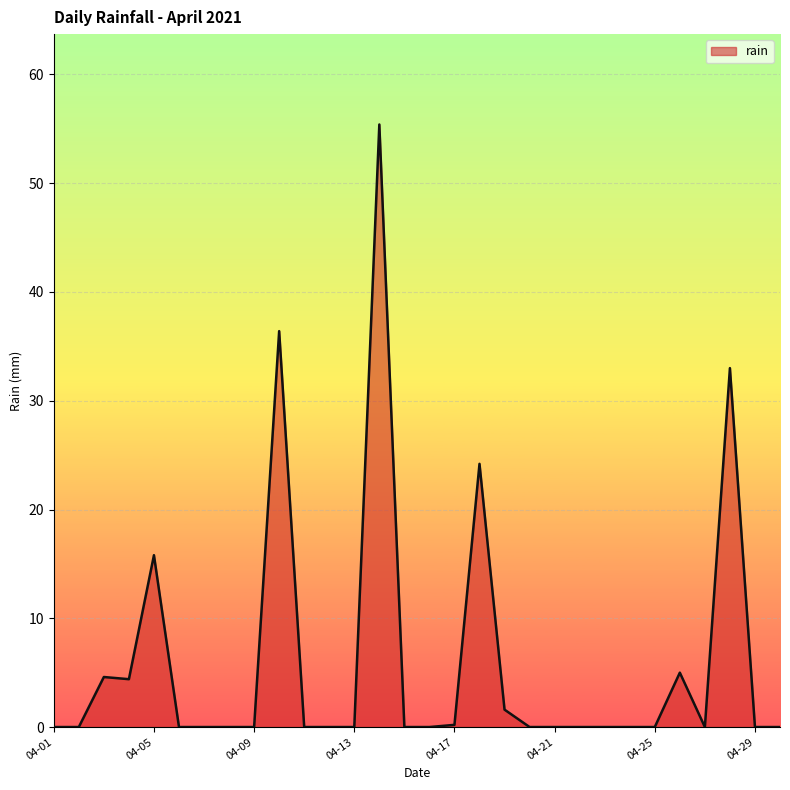

What is the maximum value shown in the chart?

55.4